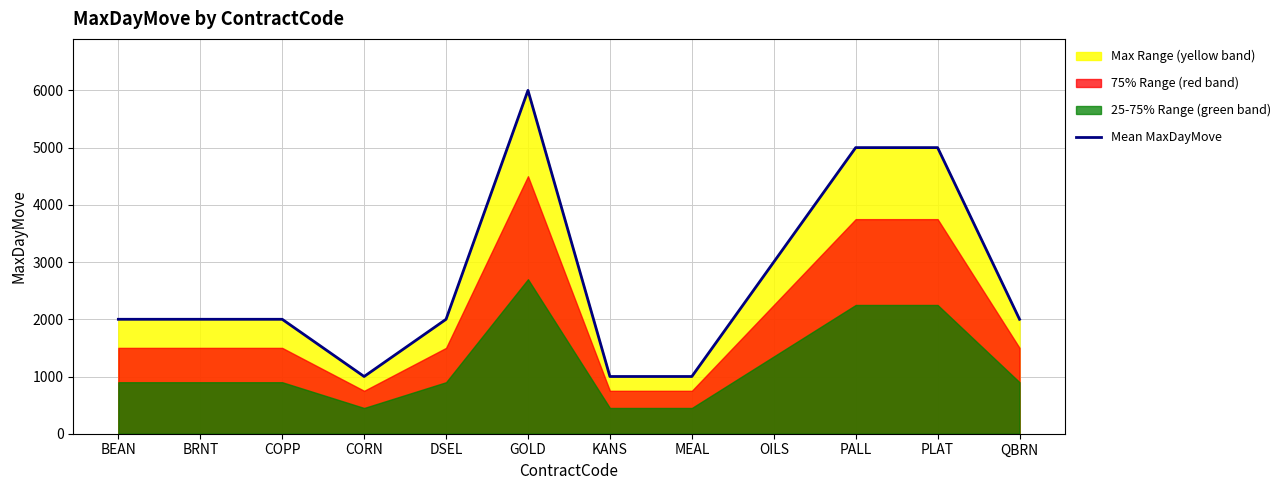

Where is the first local maximum?

GOLD